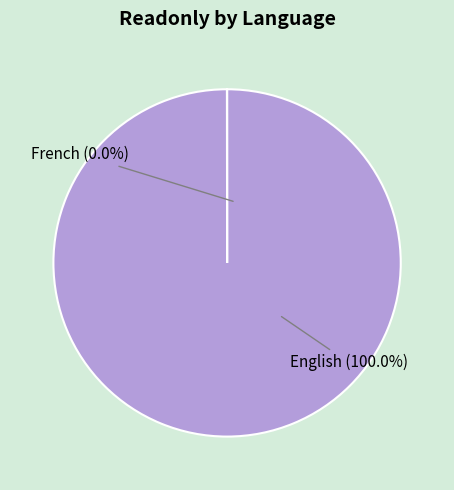

To the nearest percent, what is the difference between the largest and smallest slice percentages?

100%